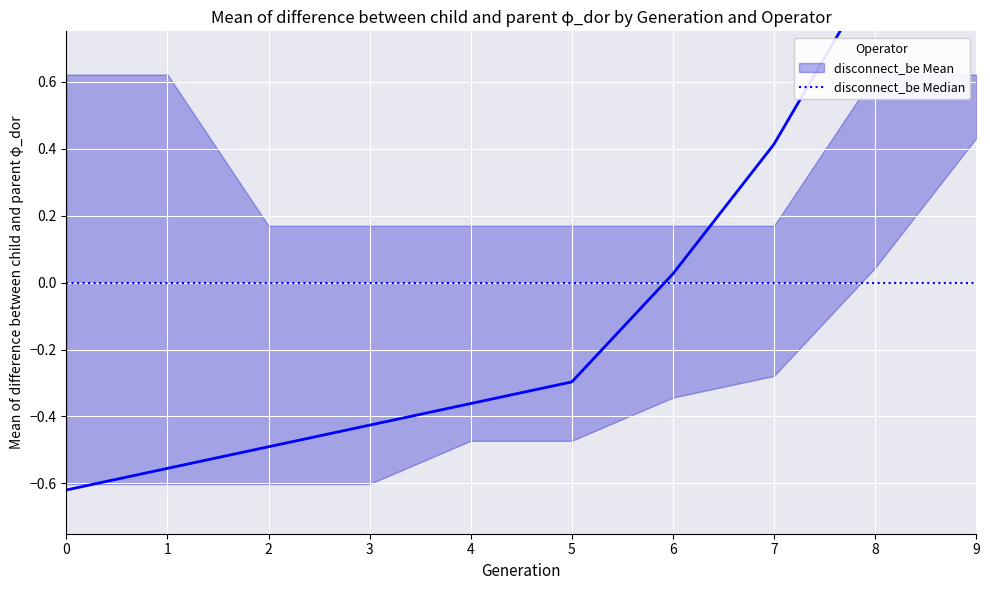

At 6, list the series in order from smallest to largest.

disconnect_be Median, disconnect_be Mean